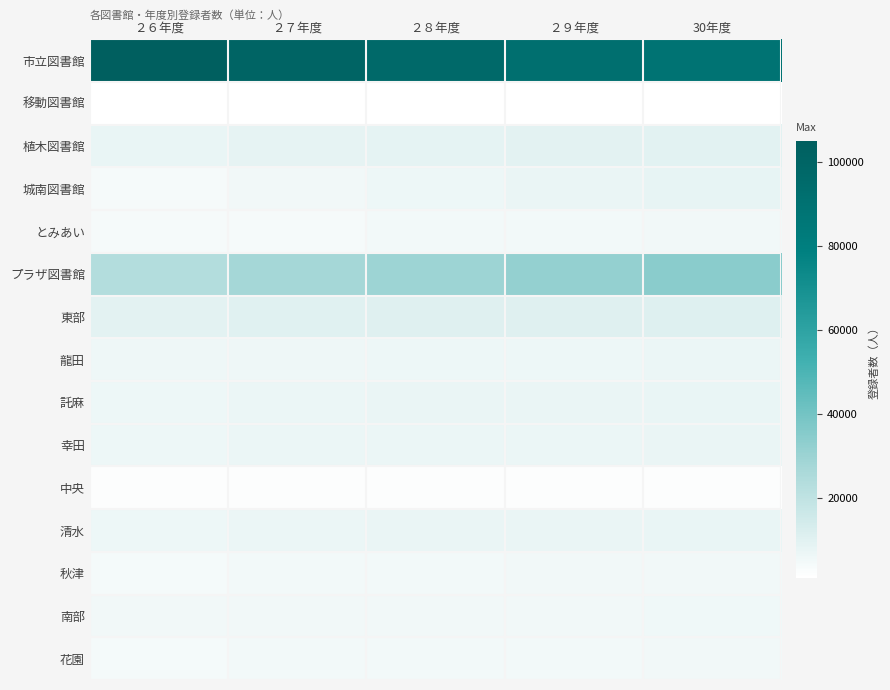

What is the smallest value displayed?

1059